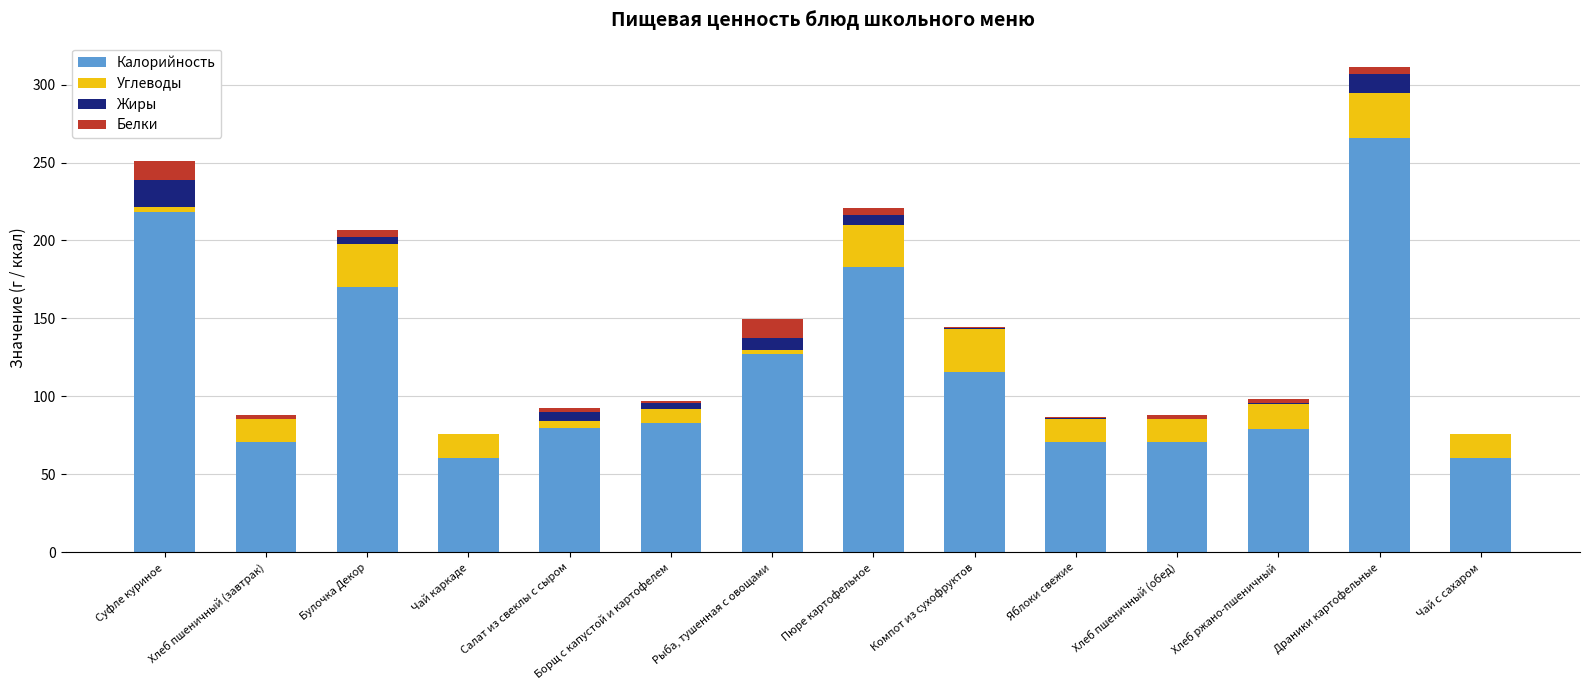

What is the maximum value for Калорийность?

265.6